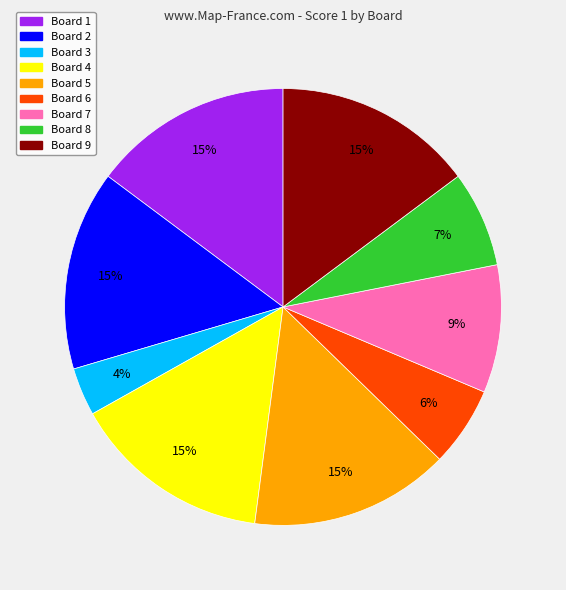

Does any single category account for the majority?

No